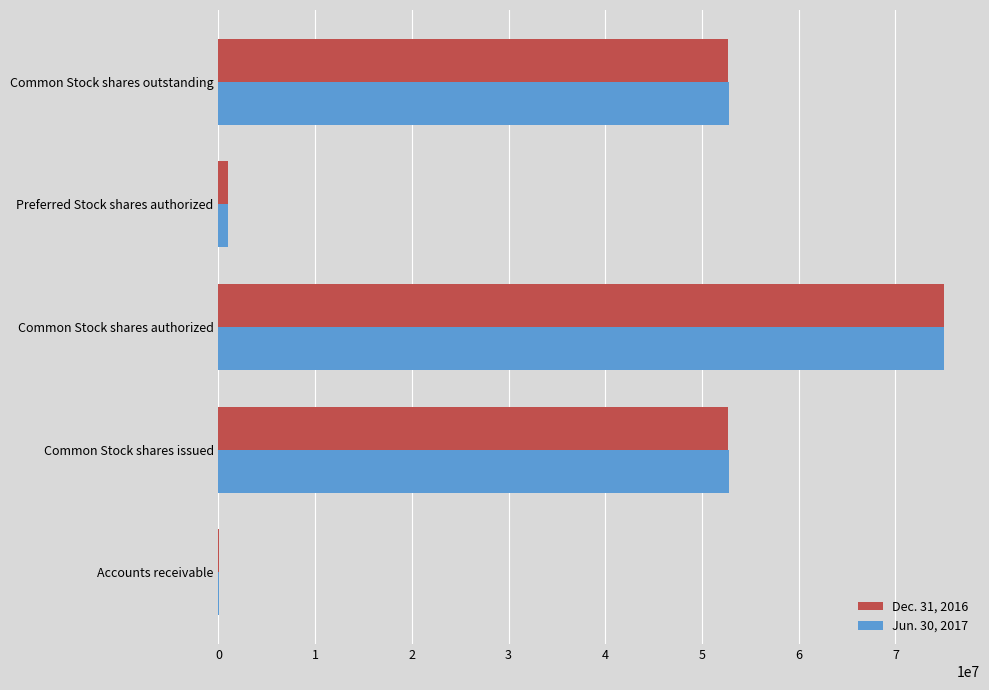

Which category has the highest value in the Dec. 31, 2016 series?

Common Stock shares authorized